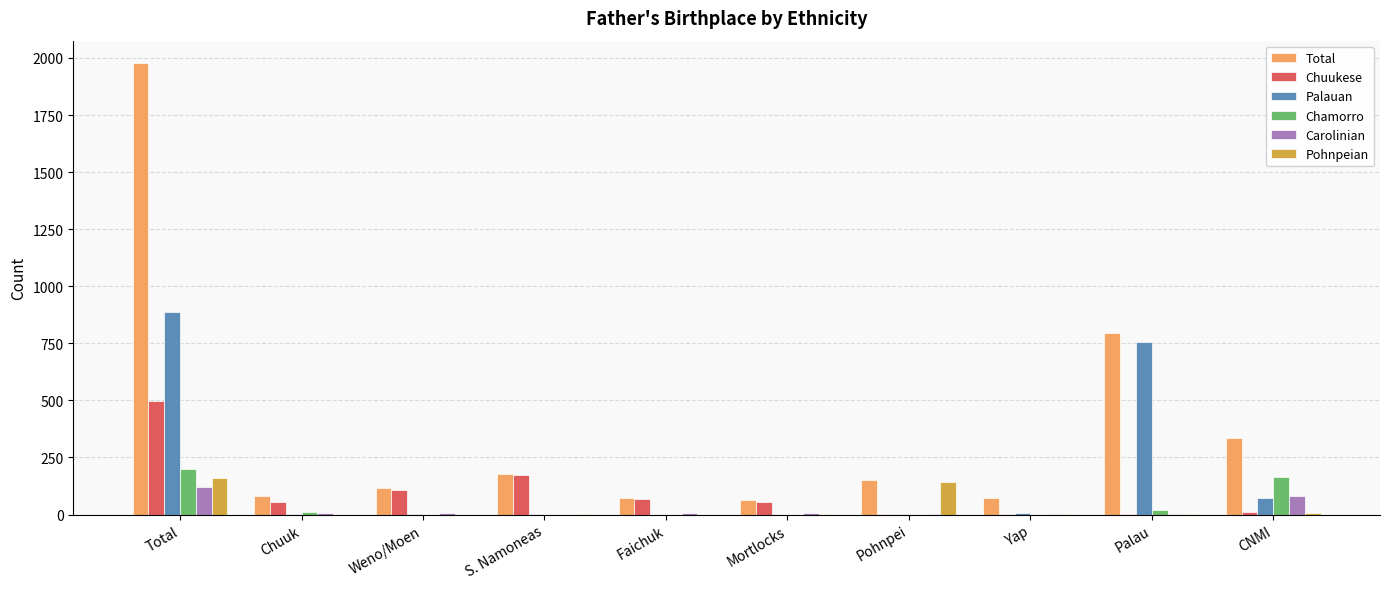

What is the maximum value shown in the chart?

1977